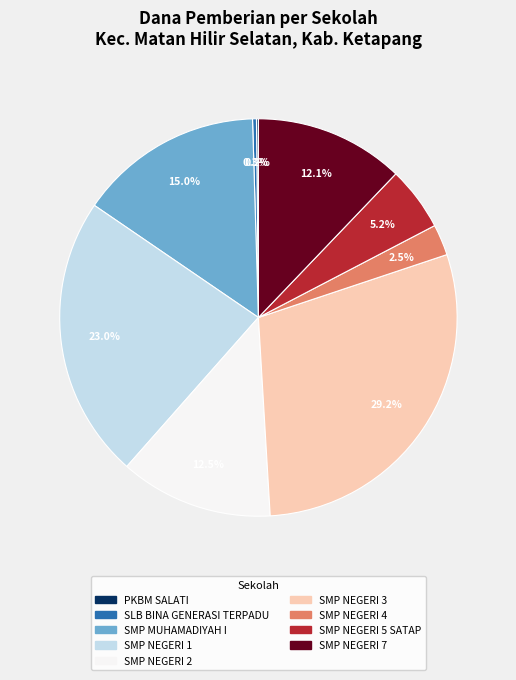

What percentage is NOT represented by SMP NEGERI 2?

87.5%